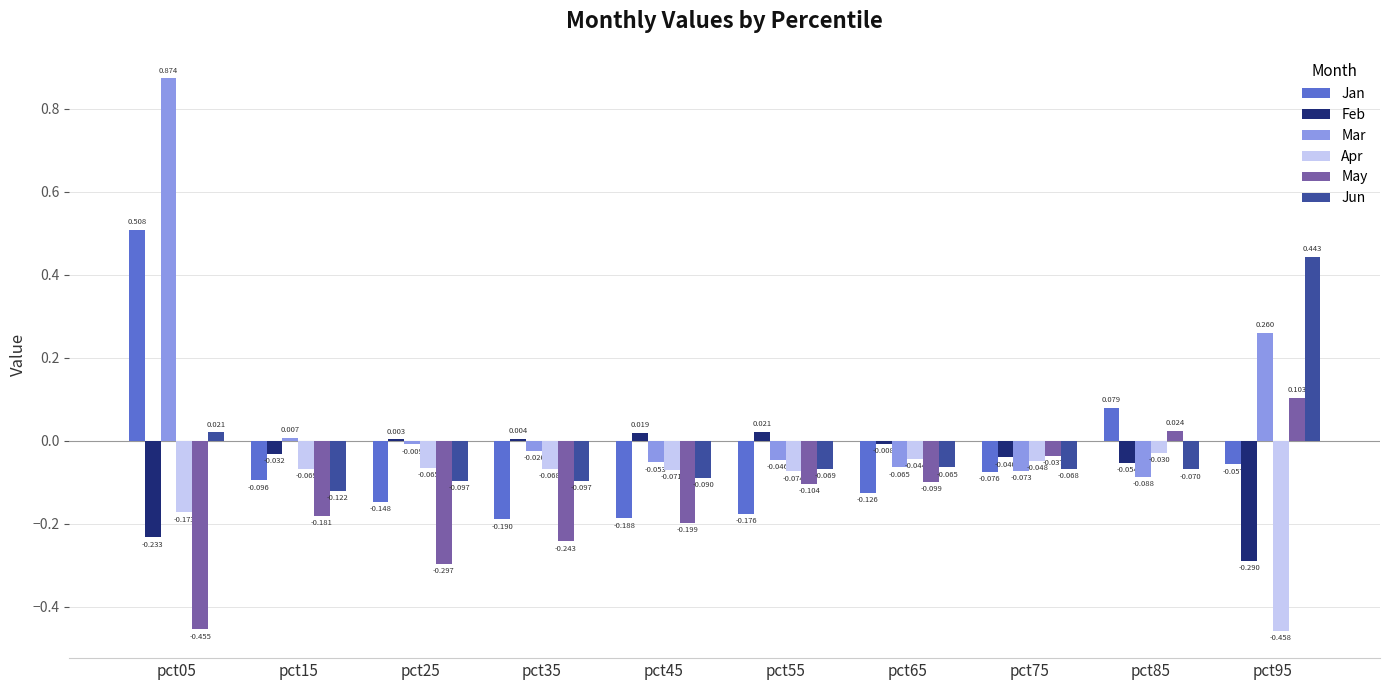

Which series changed the most between pct15 and pct95?

Jun